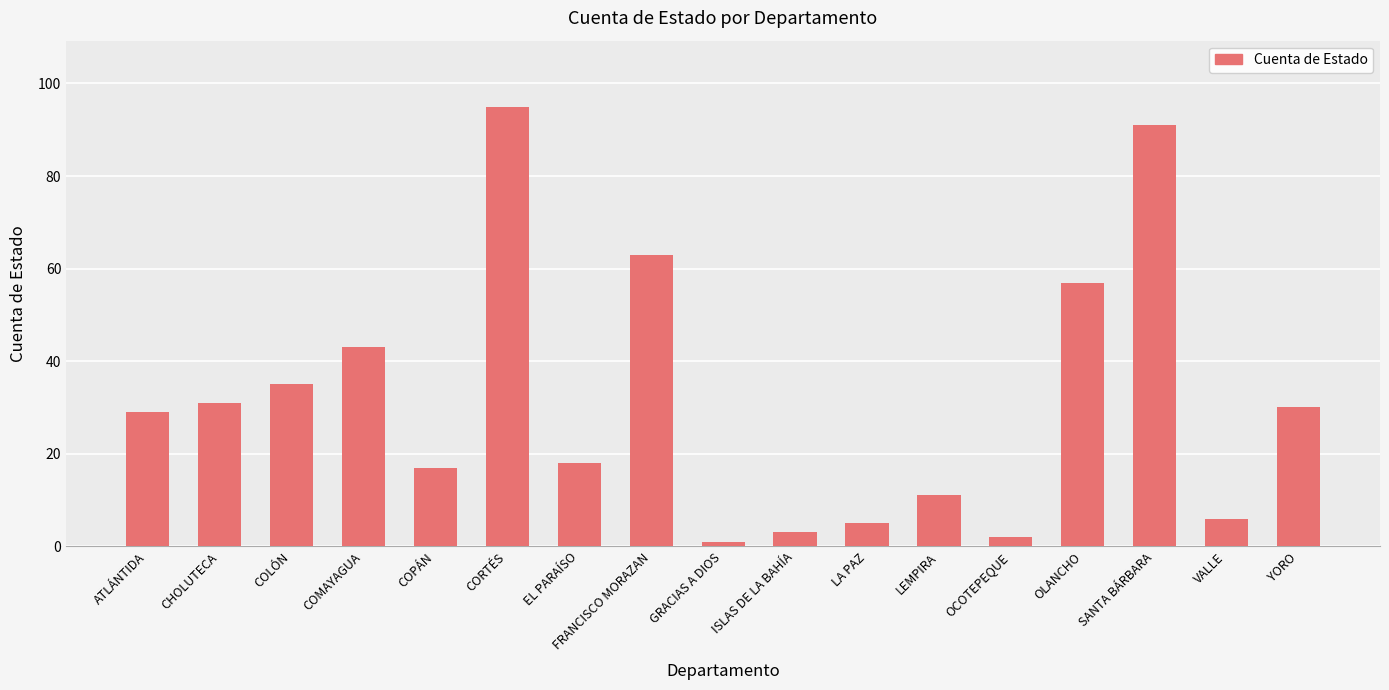

What is the sum of all values?

537